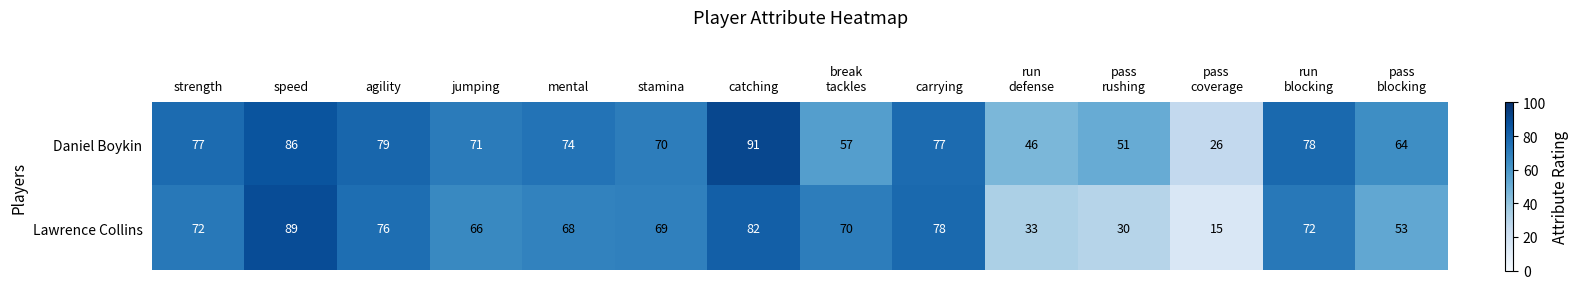

List the series in order of their peak value, lowest first.

Lawrence Collins, Daniel Boykin